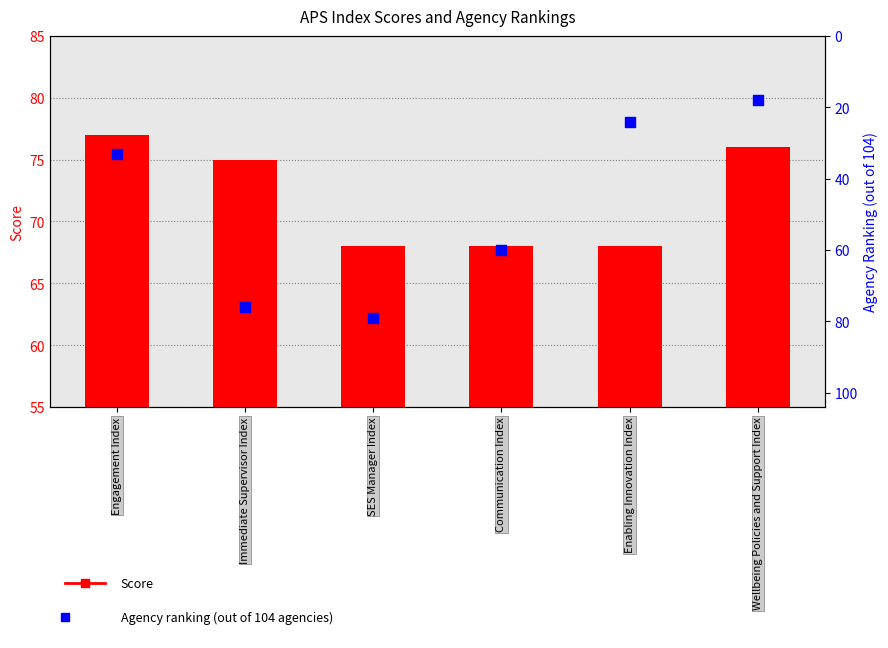

Which series has the largest total across all categories?

Score